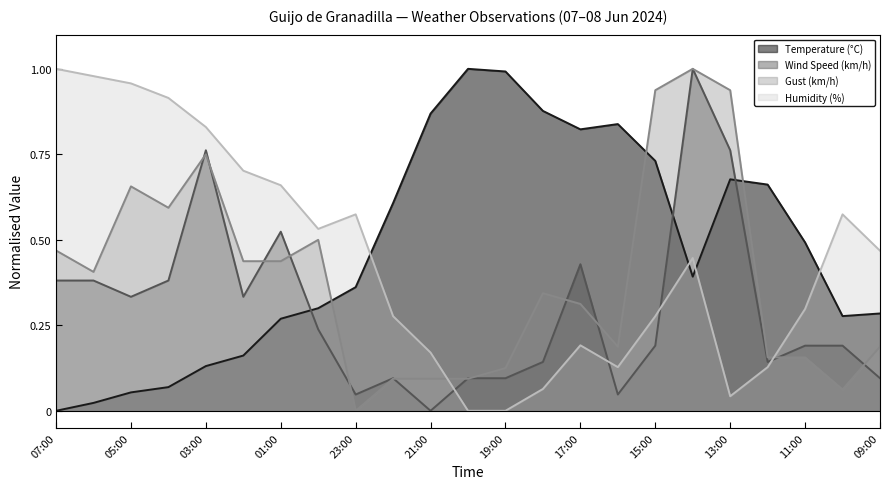

What is the average value of the Temperature (°C) series?

0.5